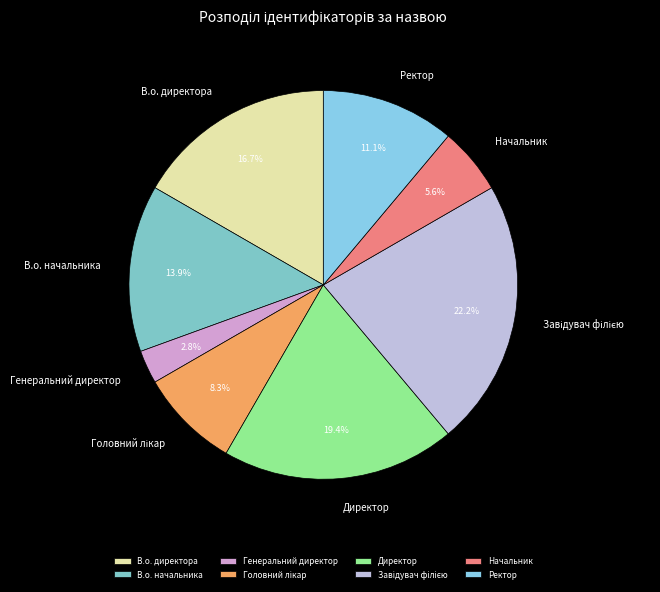

Which category has the smallest portion of the pie?

Генеральний директор